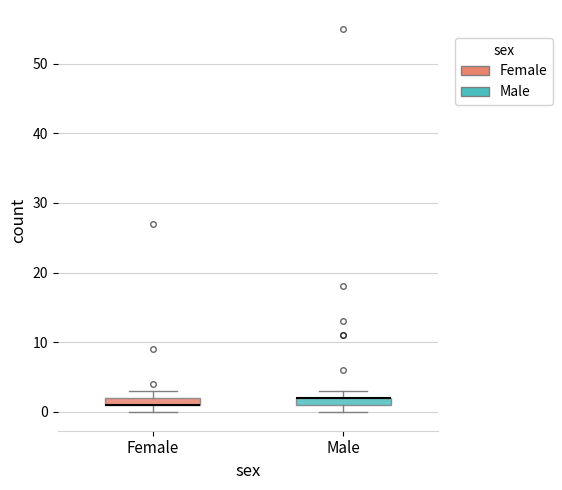

Where is the upper edge of the box for Female on the y-axis? The values are not printed on the chart, so give them approximately, as read against the axis.

2